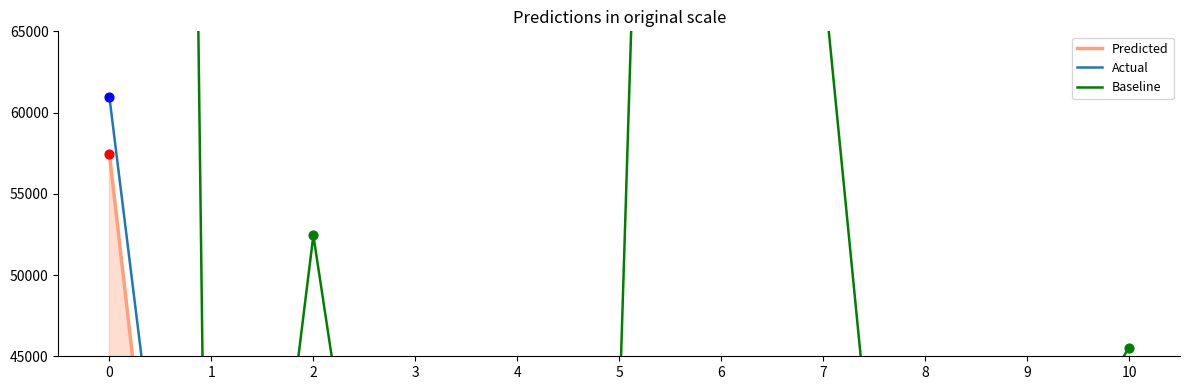

Which series reaches the maximum Y coordinate?

Baseline